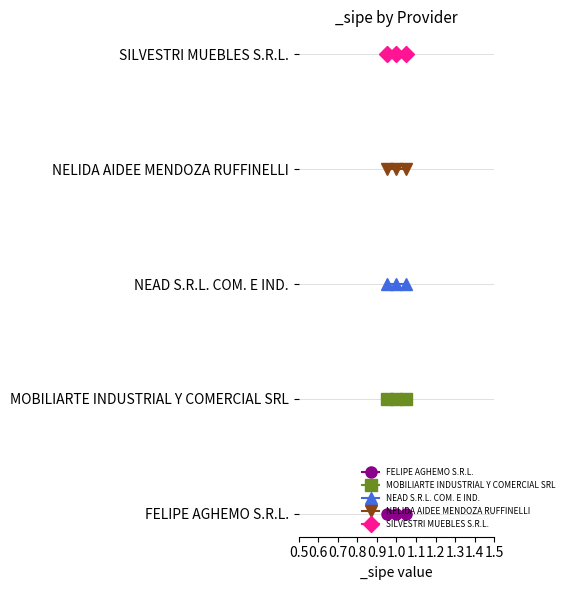

Is this an area chart (filled region under the line)?

No